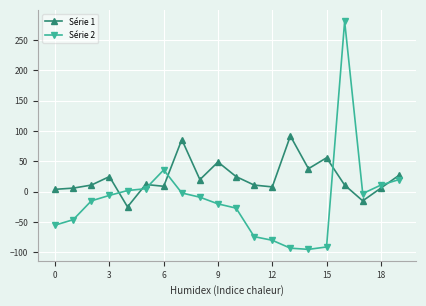

What is the difference between the maximum and minimum values in the Série 1 series?

117